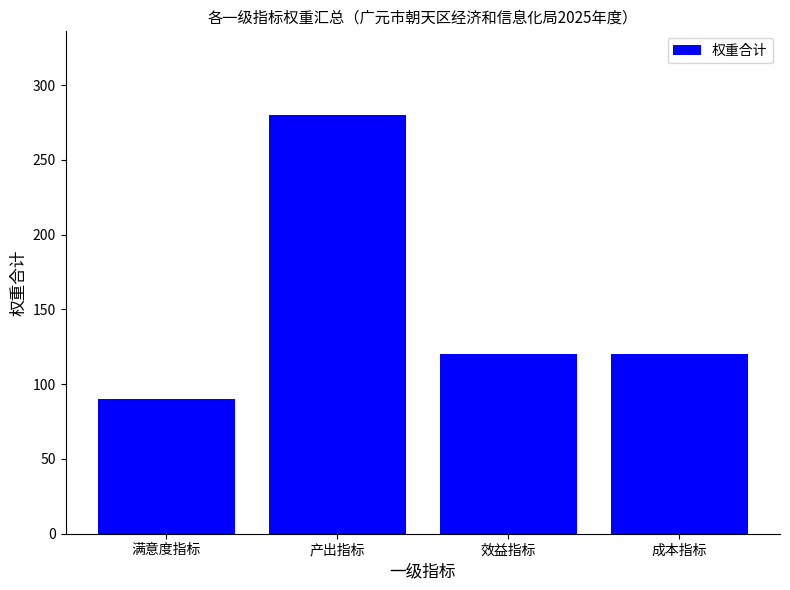

Does the chart contain any negative values?

No